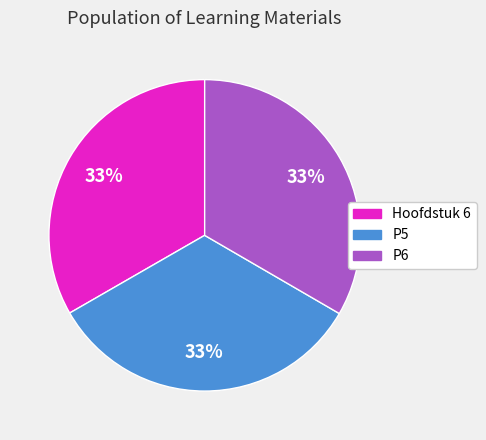

Approximately how many times larger is the value at P6 compared to Hoofdstuk 6?

1.0